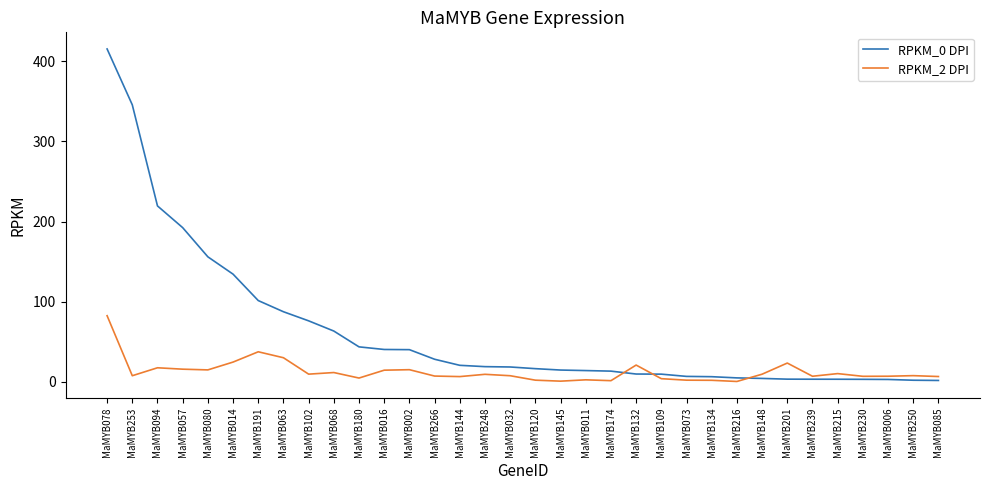

What is the minimum value shown in the chart?

0.6